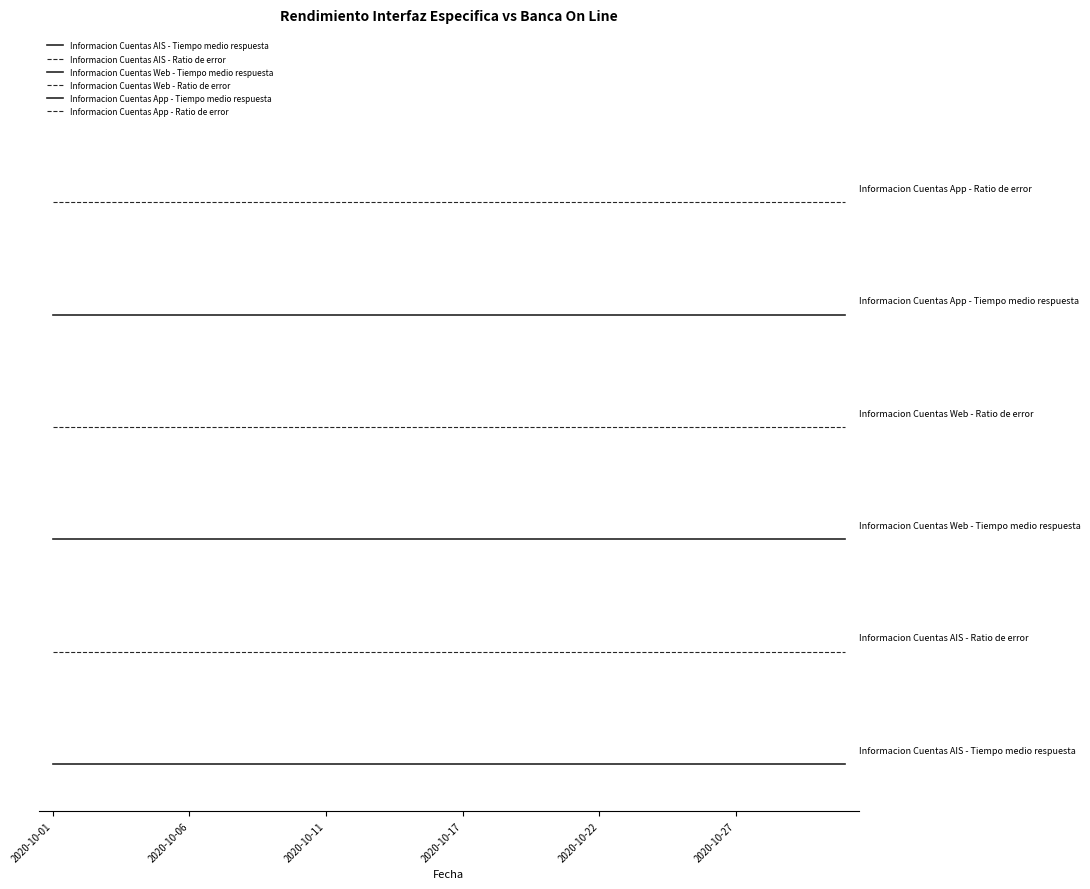

Is this an area chart (filled region under the line)?

No